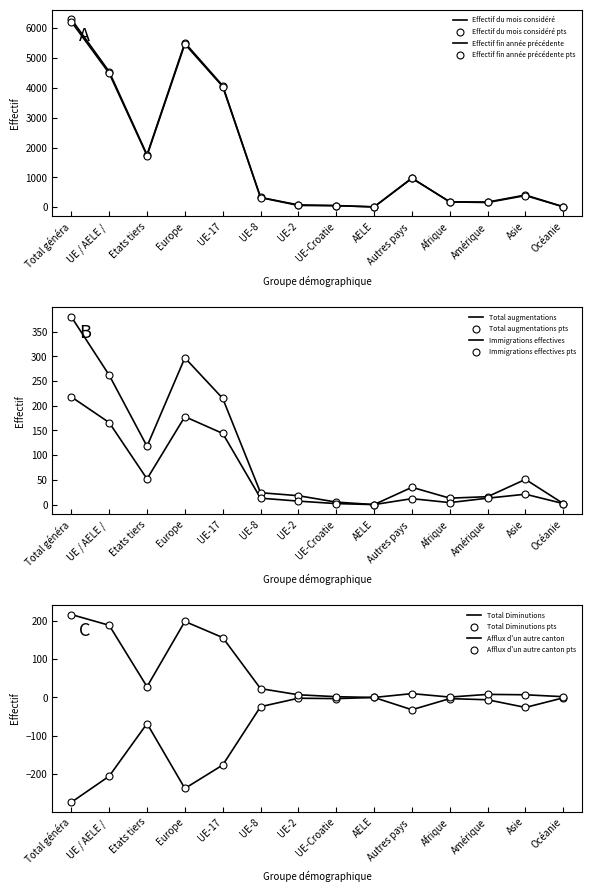

Which series reaches the minimum Y coordinate?

Total Diminutions